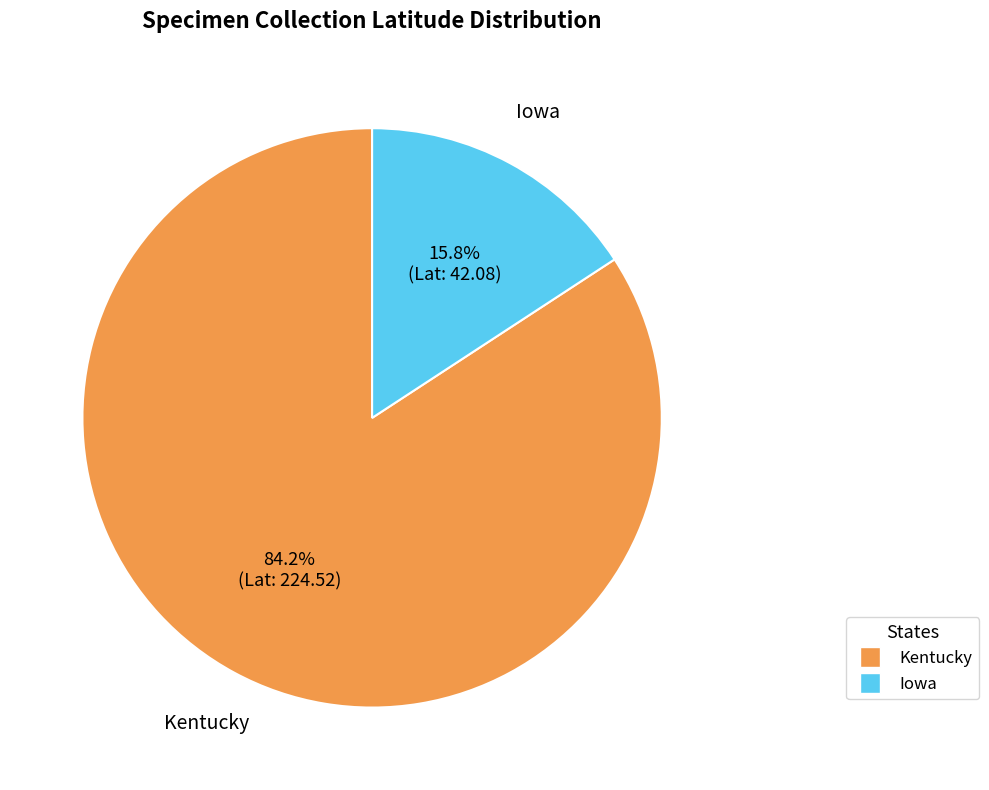

Is there any slice that represents more than half of the pie?

Yes